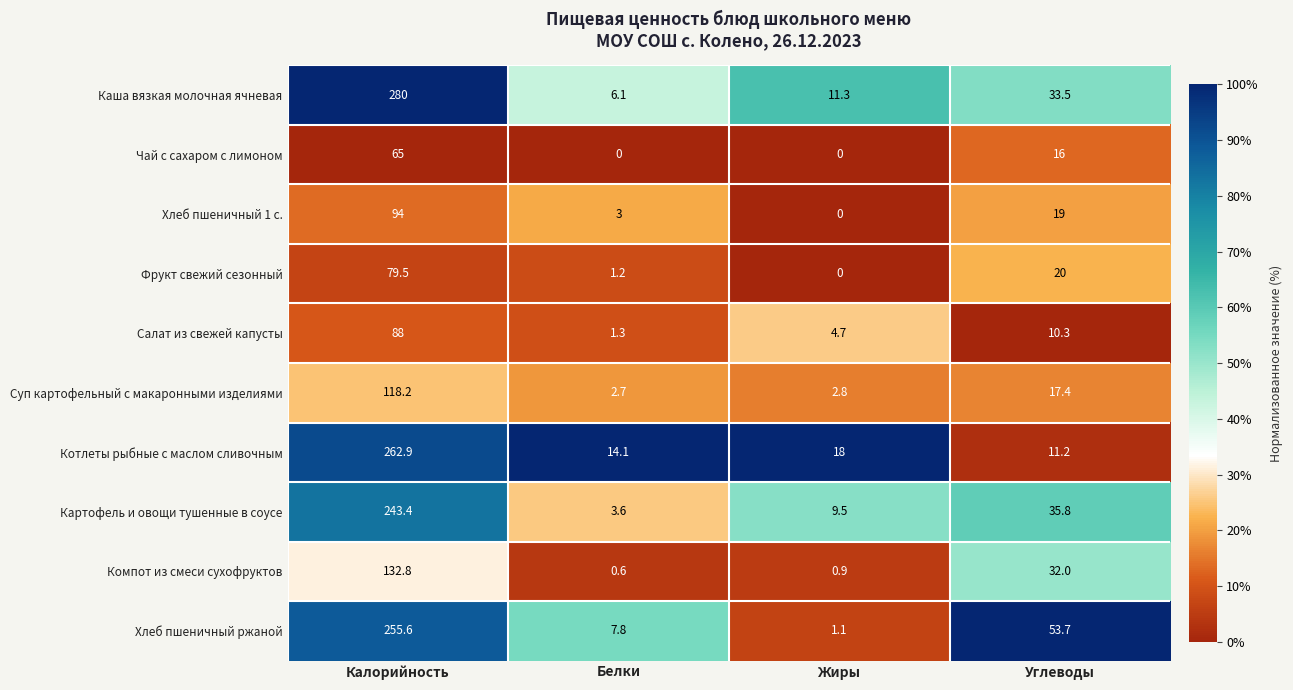

What is the total value across all series at Калорийность?

1619.4